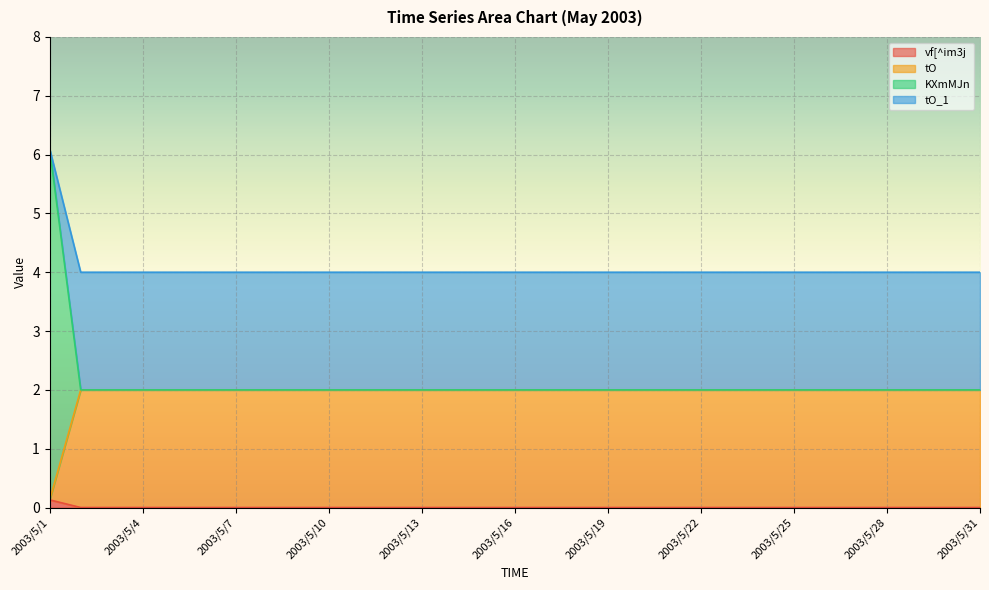

Which category has the highest value across all series?

2003/5/1